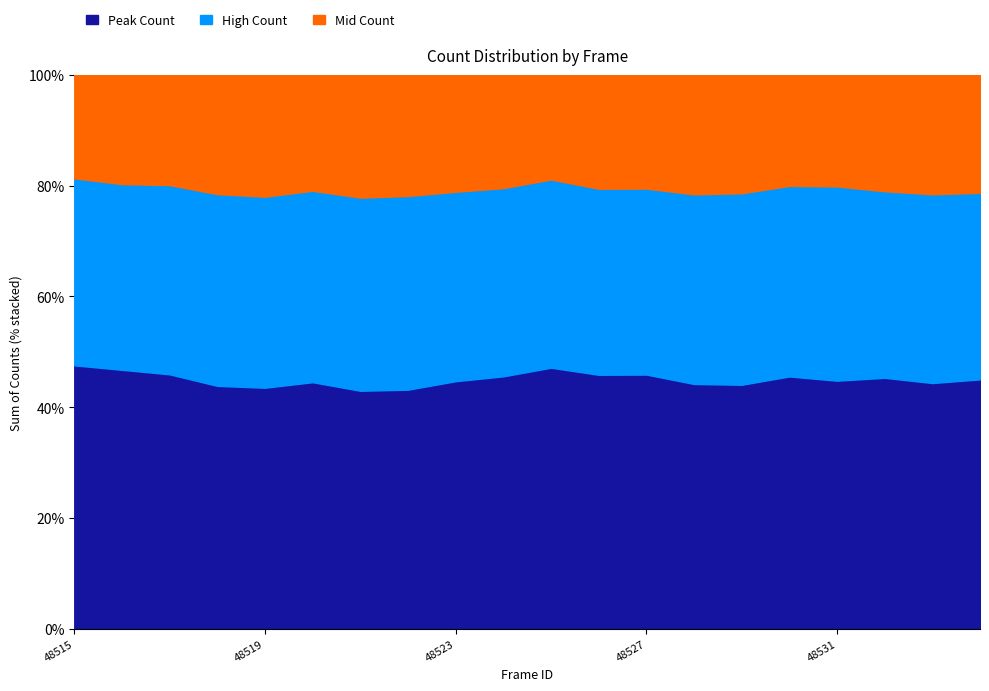

What is the value of the High Count point at the 14th from the left?

4907